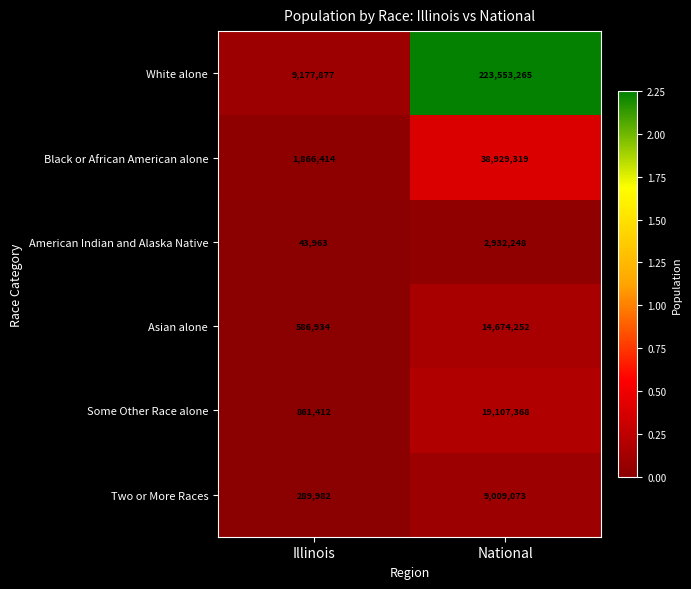

List the series in order of their peak value, highest first.

White alone, Black or African American alone, Some Other Race alone, Asian alone, Two or More Races, American Indian and Alaska Native